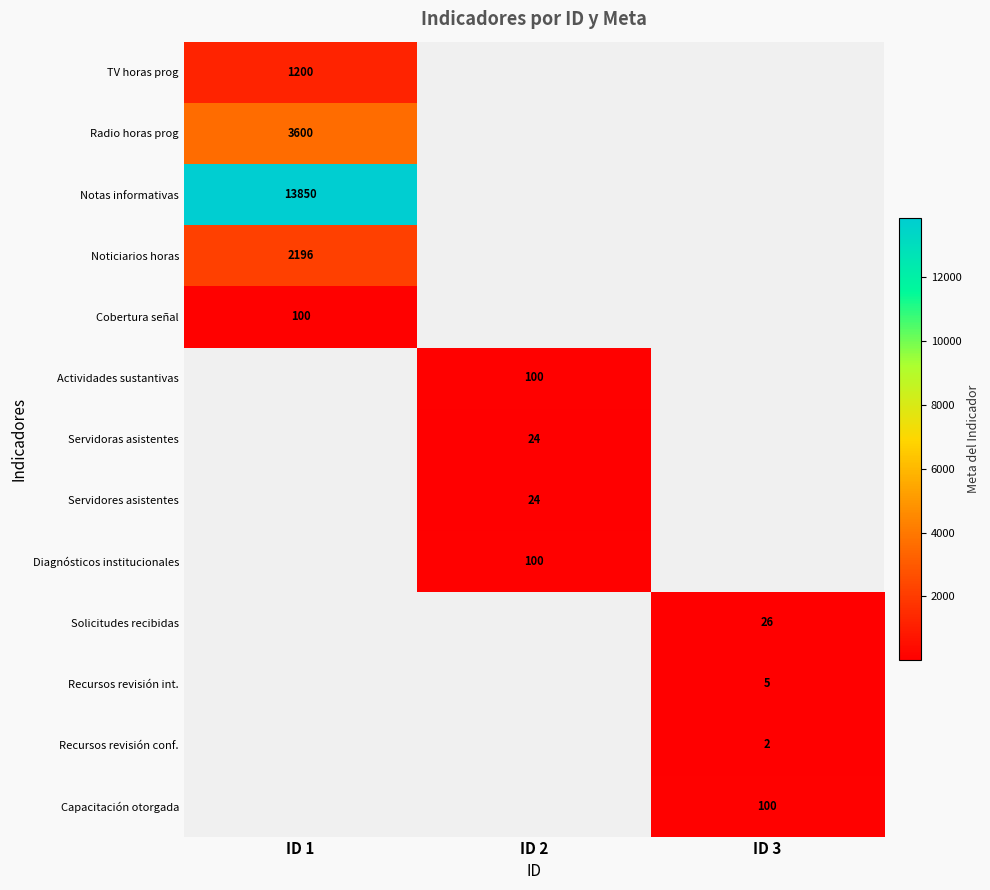

What is the smallest value displayed?

2.0